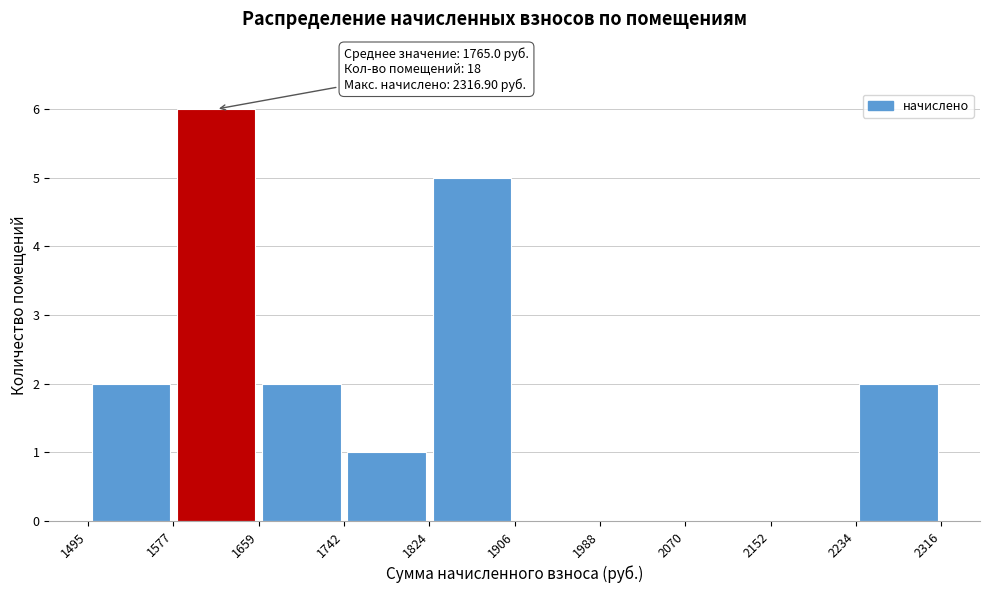

Over which range of the x-axis is the bar tallest?

1577 to 1659